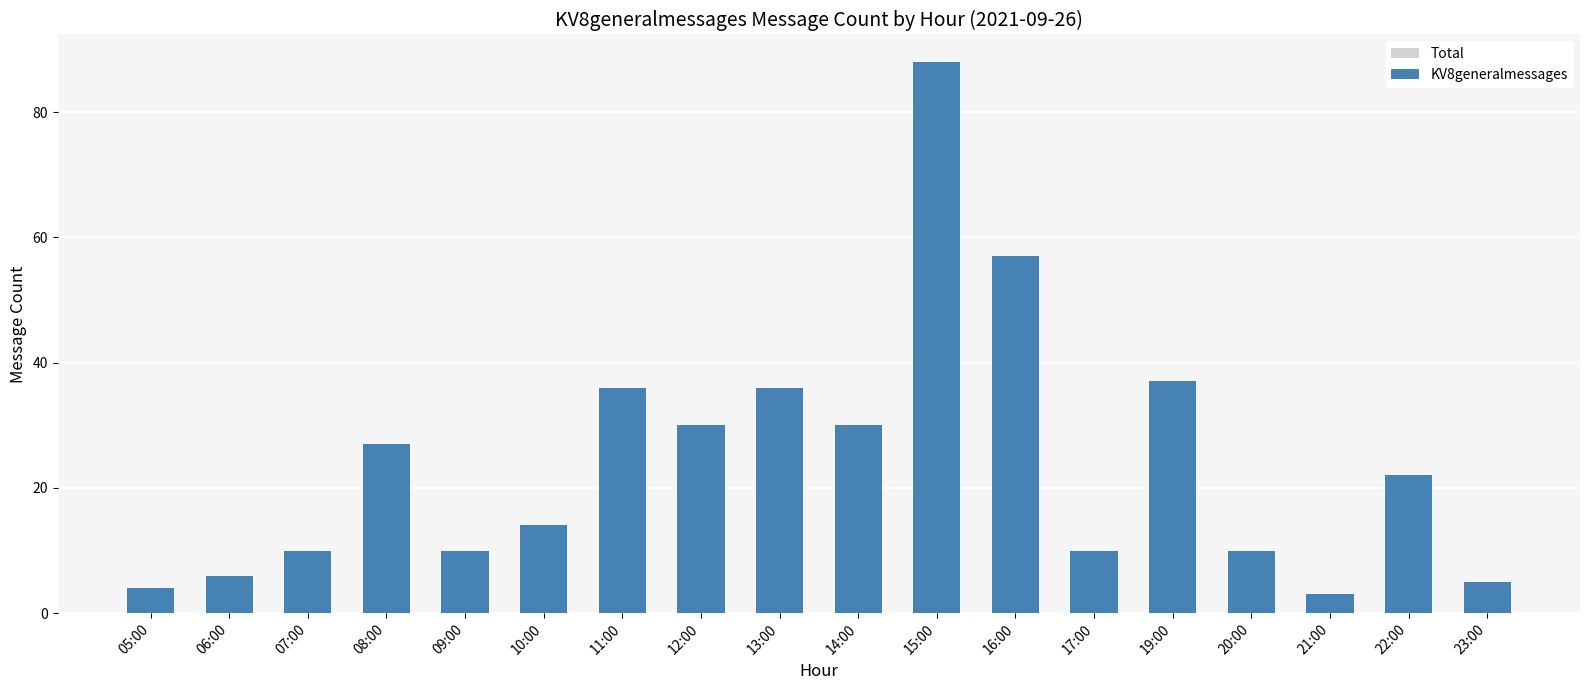

What is the sum of all Total values?

435